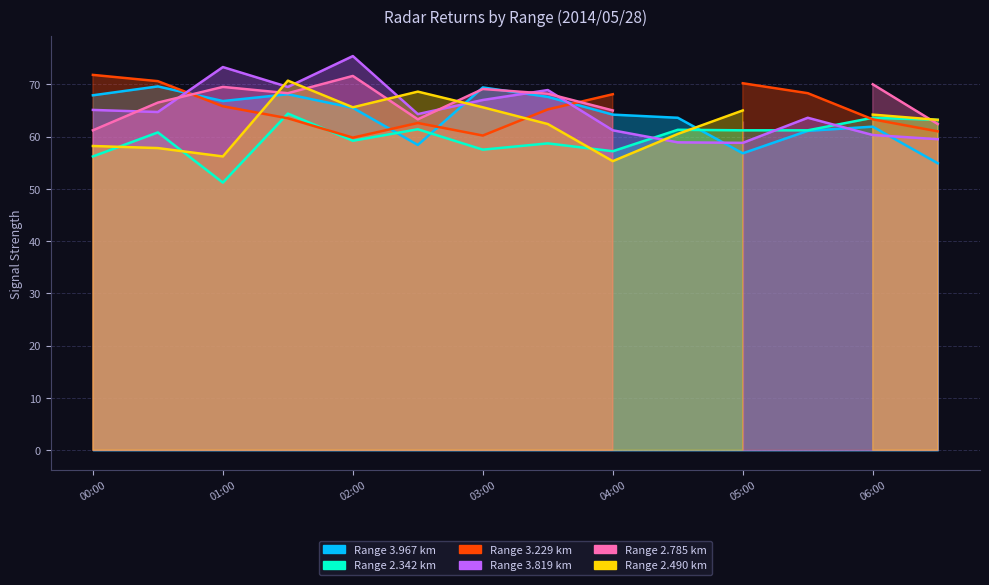

Which series ends up on top after the final intersection of 2.342 and 3.819?

2.342